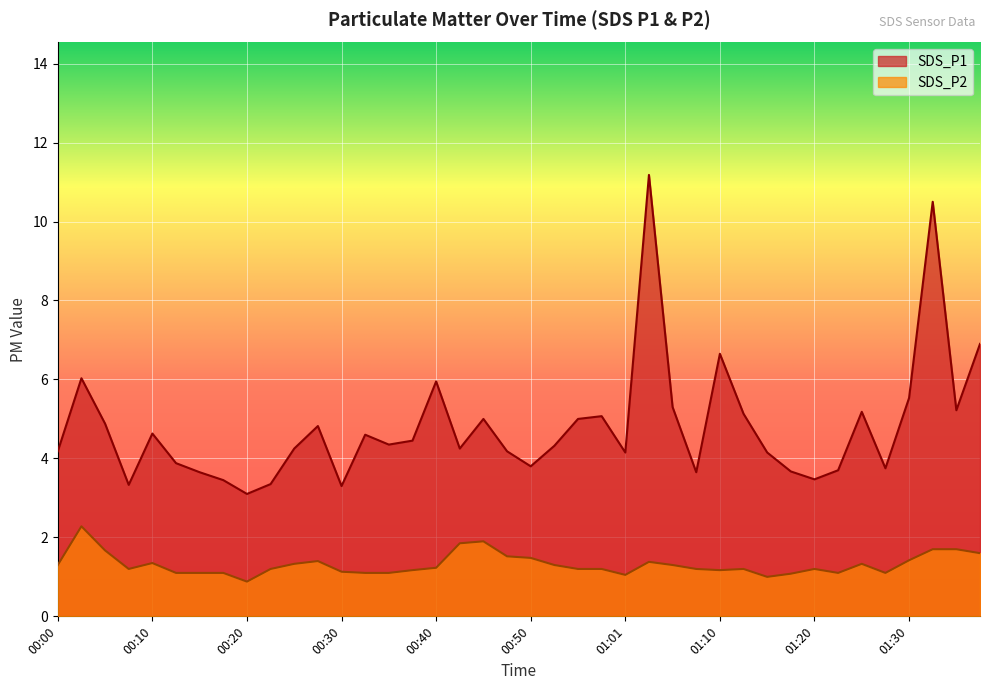

What is the difference between the maximum and minimum values in the SDS_P2 series?

1.4